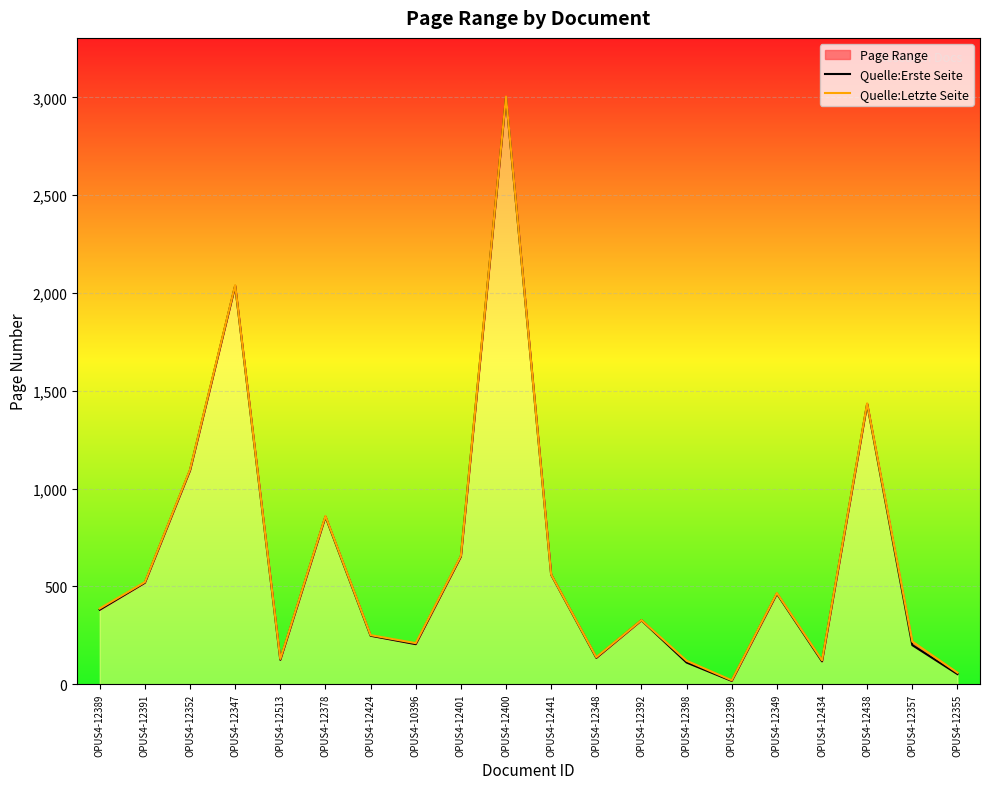

What is the value of the Quelle:Erste Seite point at the 7th from the left?

248